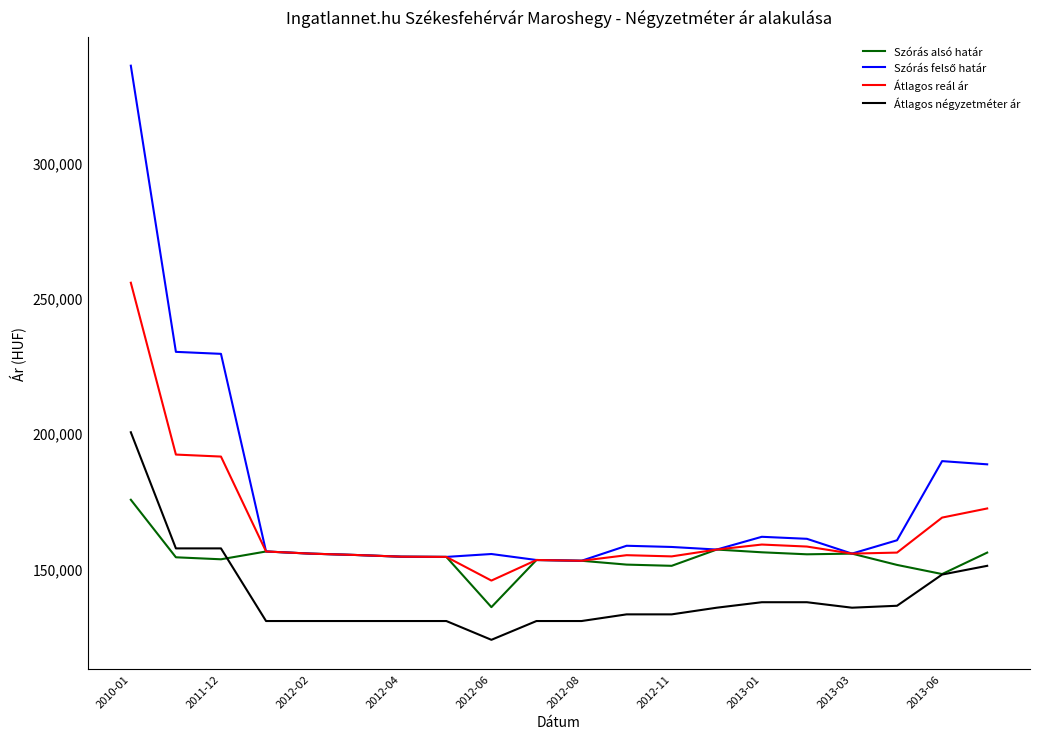

True or false: Átlagos reál ár and Átlagos négyzetméter ár intersect in this chart.

False